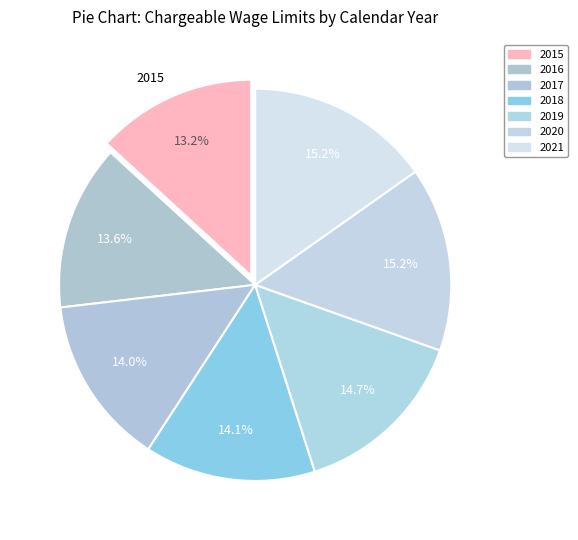

What percentage is the 2016 slice, to the nearest percent?

14%